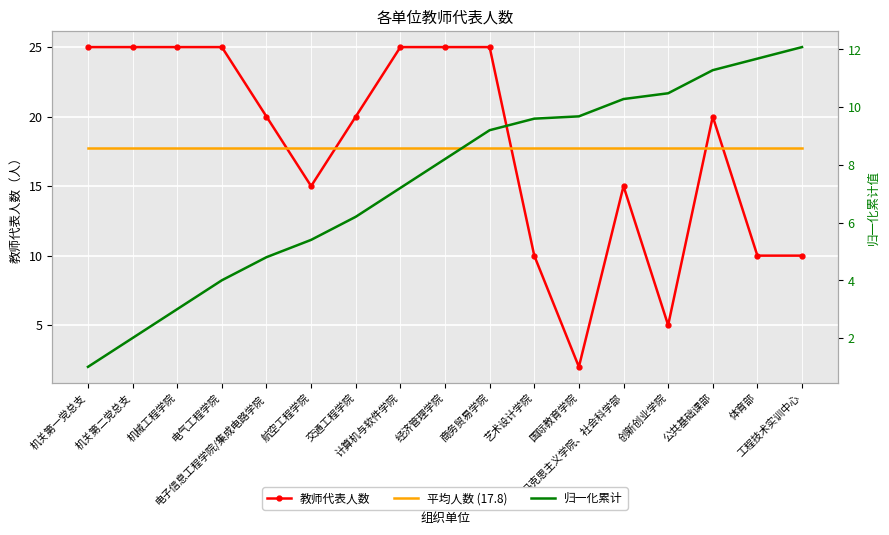

Where is the first local minimum for 教师代表人数?

航空工程学院